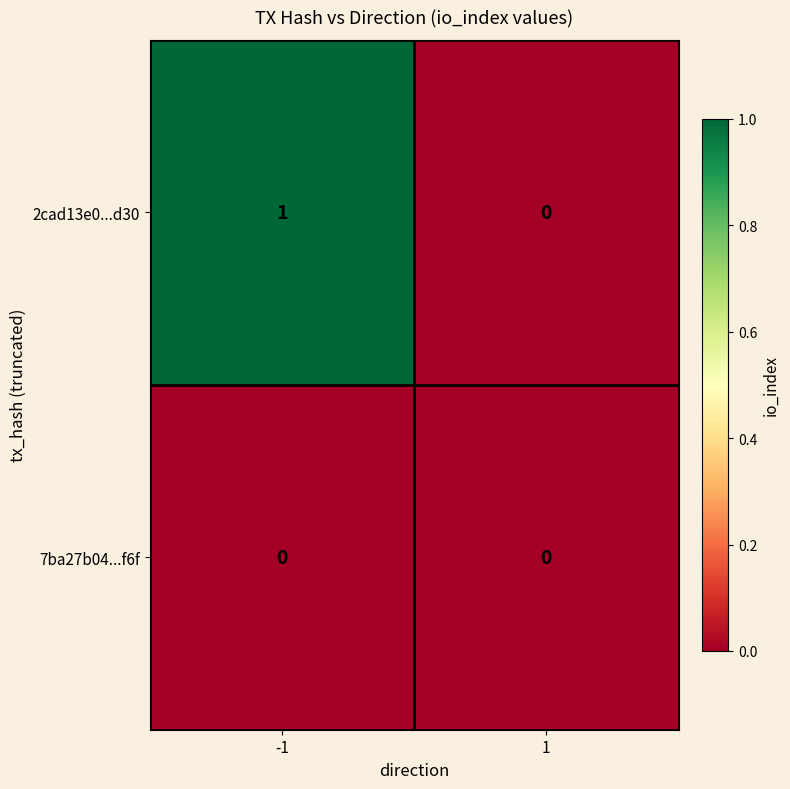

What is the difference between the highest and lowest values at -1?

1